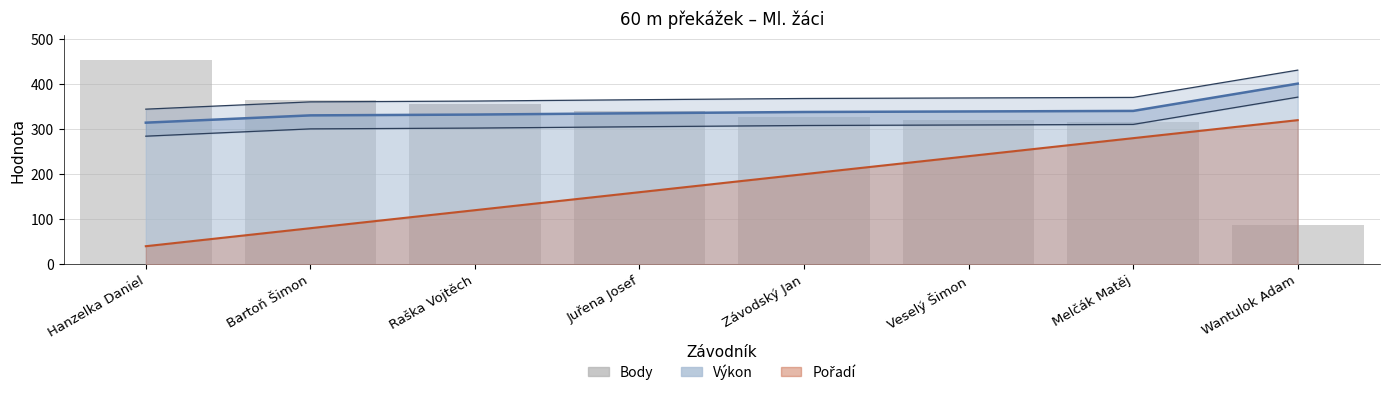

What is the value of the 2nd bar from the left?

365